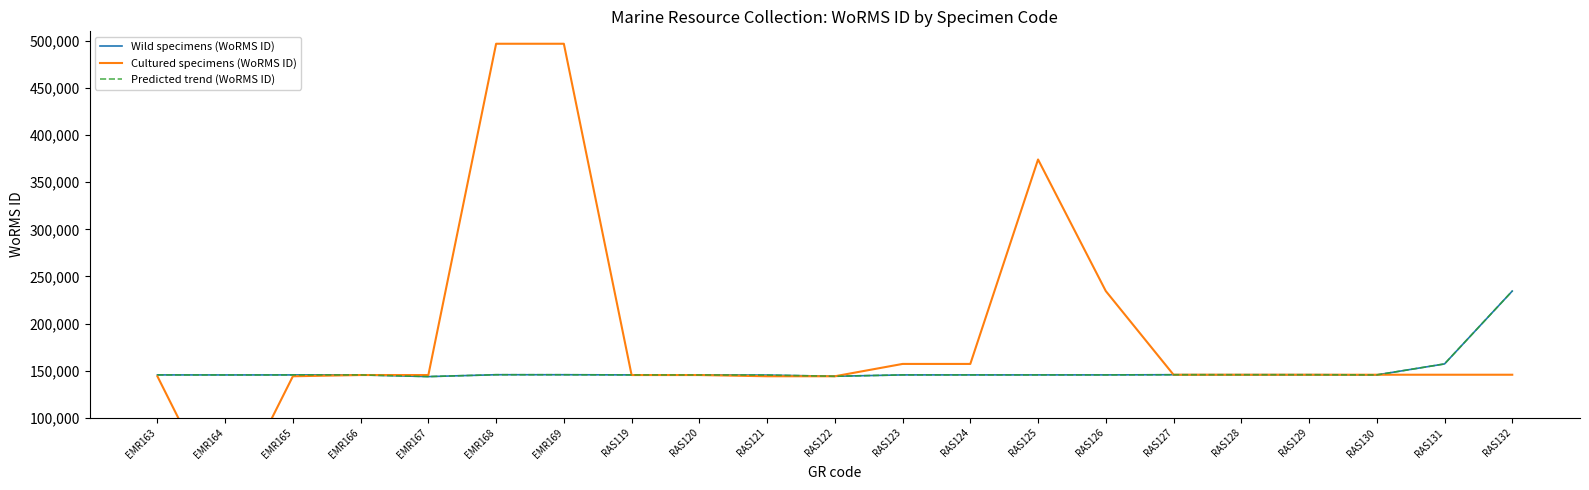

Which series ends up on top after the final intersection of Cultured specimens (WoRMS ID) and Wild specimens (WoRMS ID)?

Wild specimens (WoRMS ID)